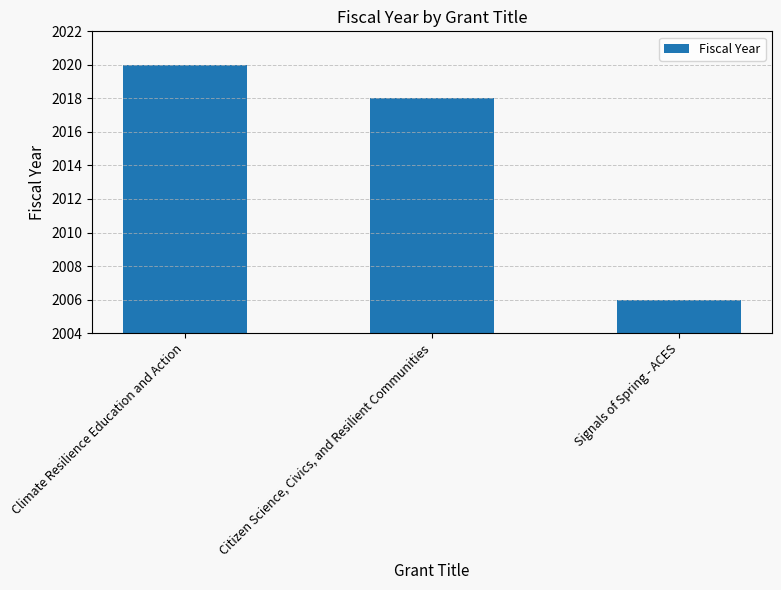

Reading left to right, what are all the values shown in this chart?

2020	2018	2006